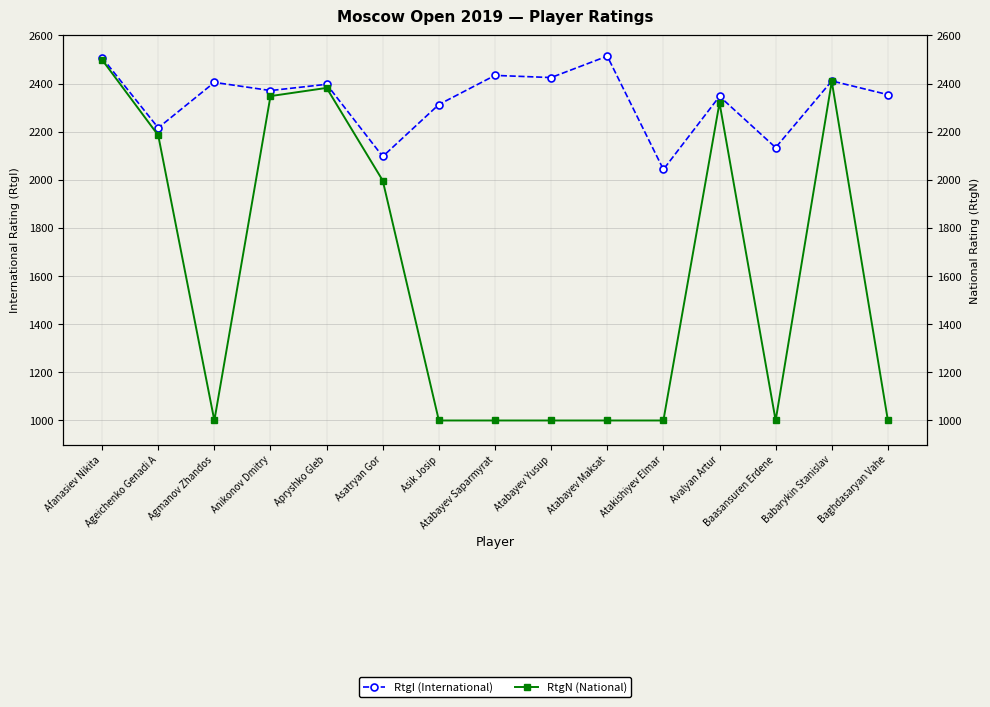

How many categories are shown in the chart?

15